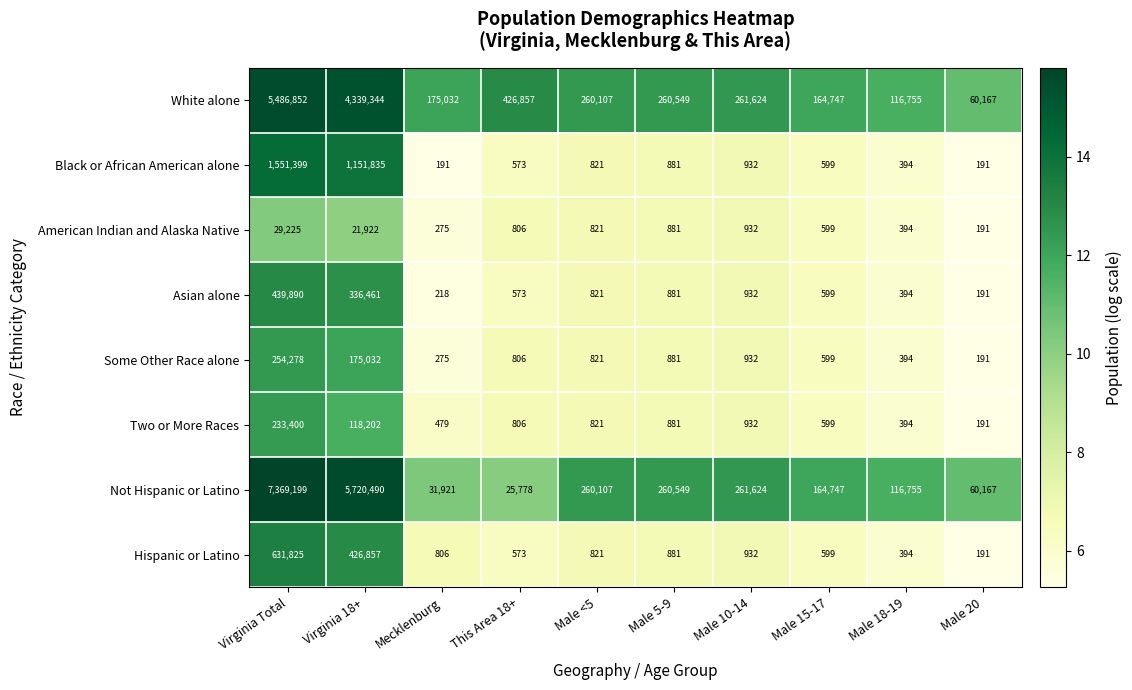

What is the sum of the White alone values at Virginia Total and Male <5?

5746959